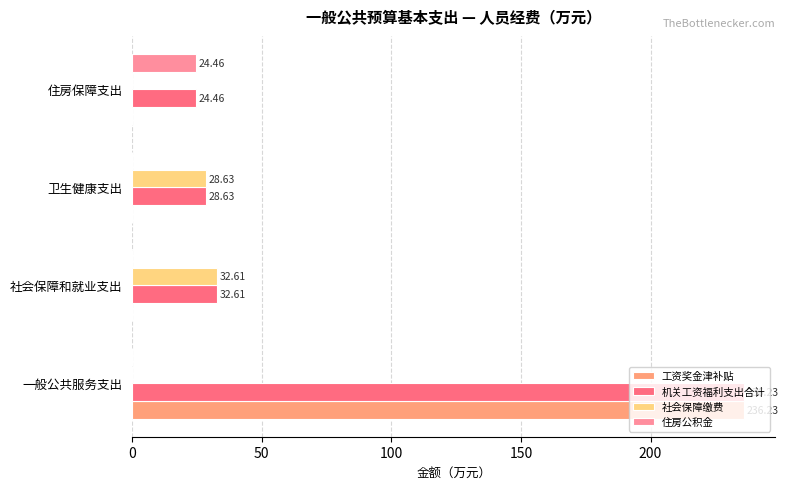

What is the sum of all 住房公积金 values?

24.5